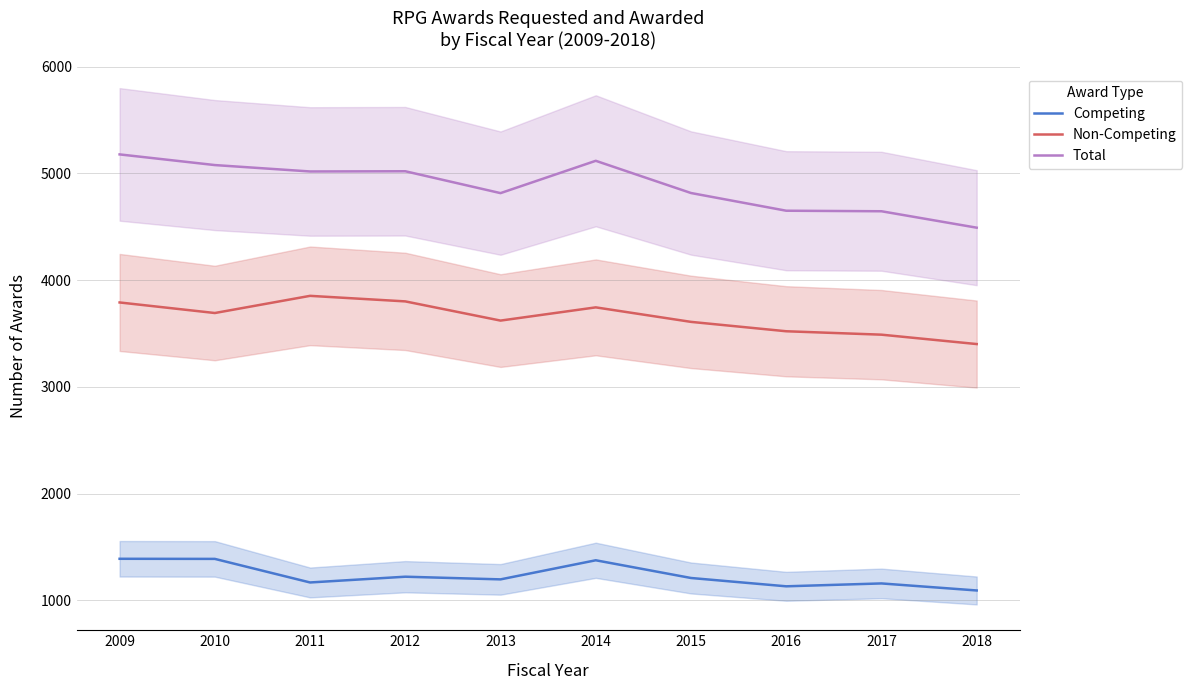

List the series in order of their overall mean, lowest first.

Competing, Non-Competing, Total